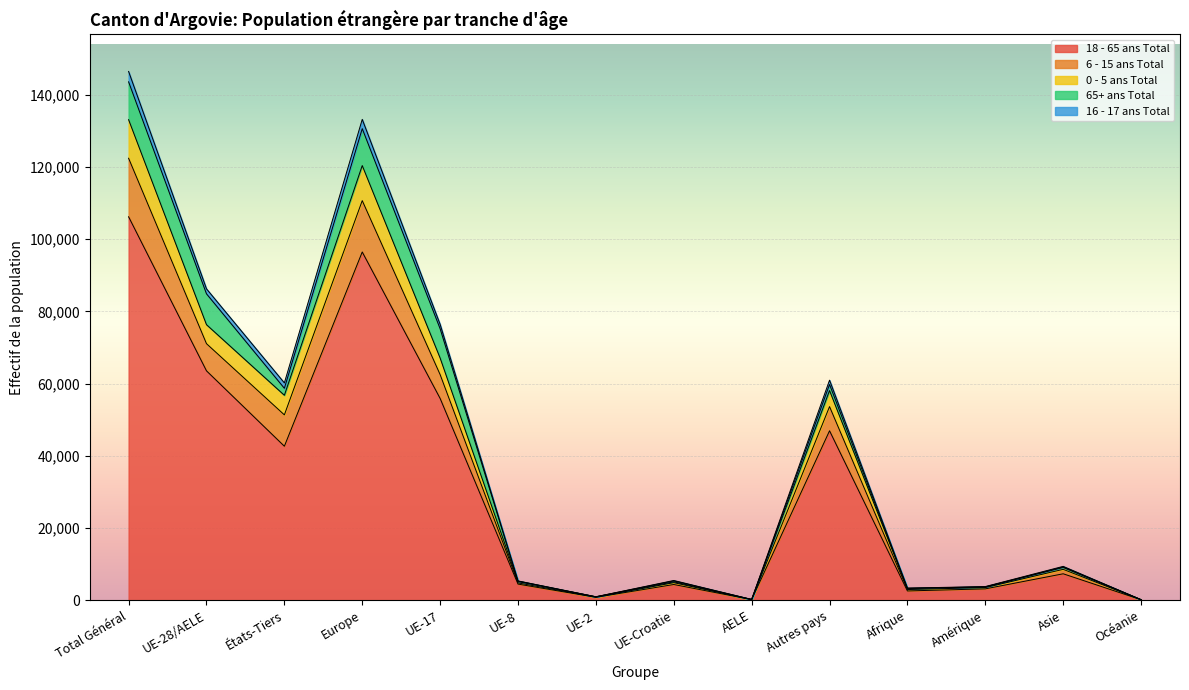

Which category has the highest value in the 18 - 65 ans Total series?

Total Général